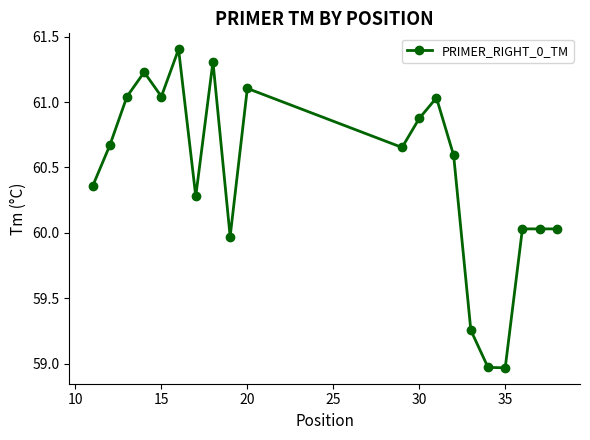

True or false: there are more than 1 points higher than both neighbors.

True